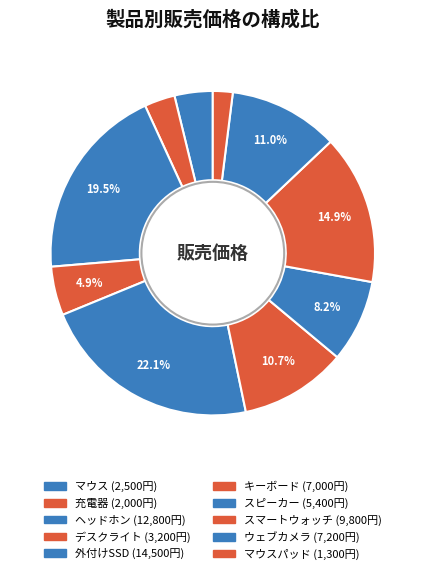

Which slice is the largest?

外付けSSD